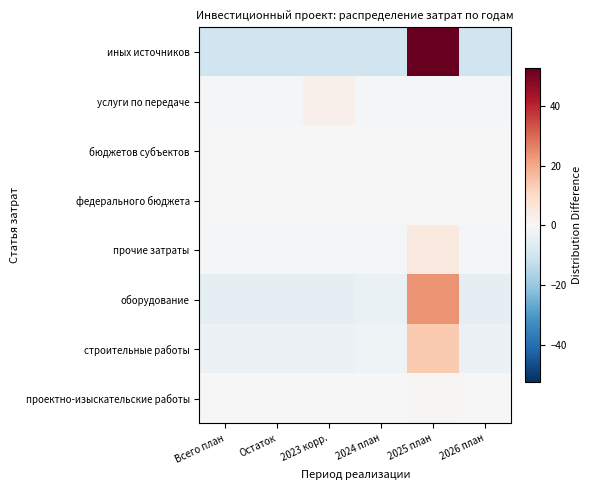

At which category does the chart reach its minimum across all series?

Всего план